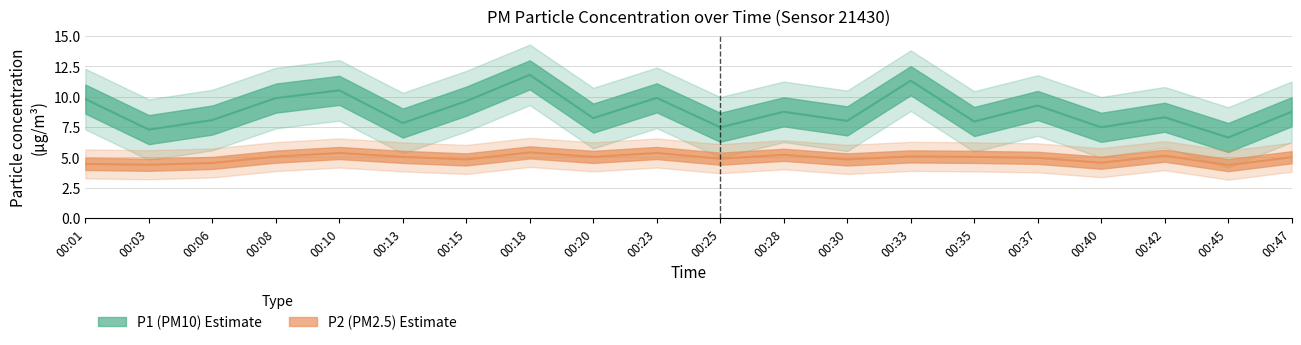

What is the difference between the P1 (PM10) values at 00:18 and 00:08?

1.9